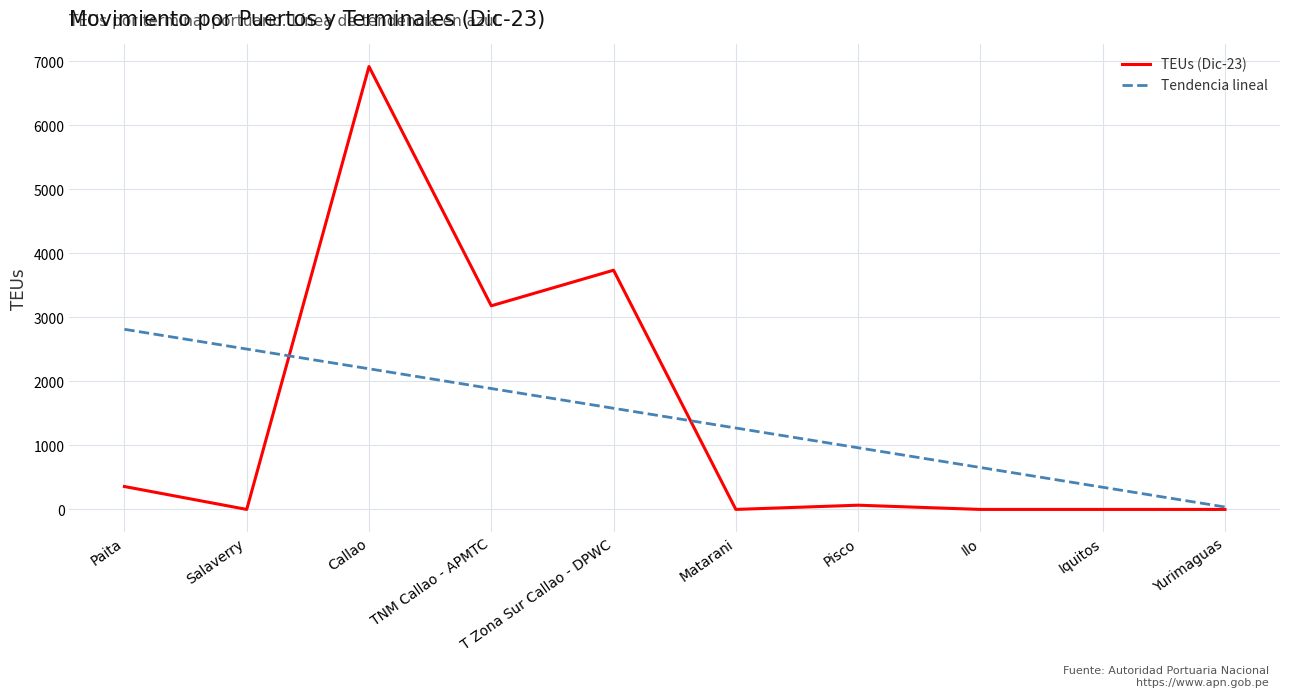

What is the total value across all series at Matarani?

1272.1